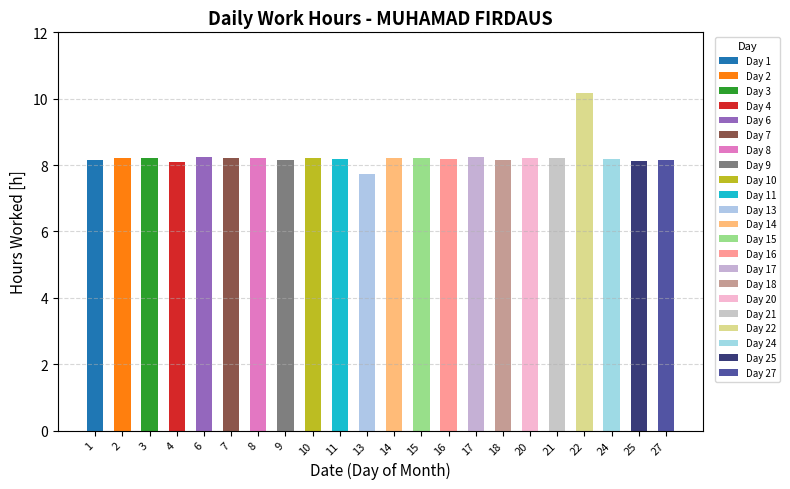

Count the number of categories in the chart.

22